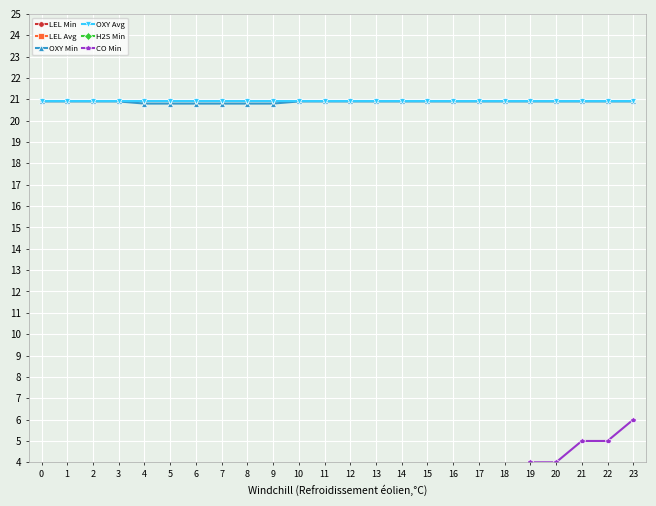

Rank the series at 3 from lowest to highest value.

LEL Min, LEL Avg, H2S Min, CO Min, OXY Min, OXY Avg